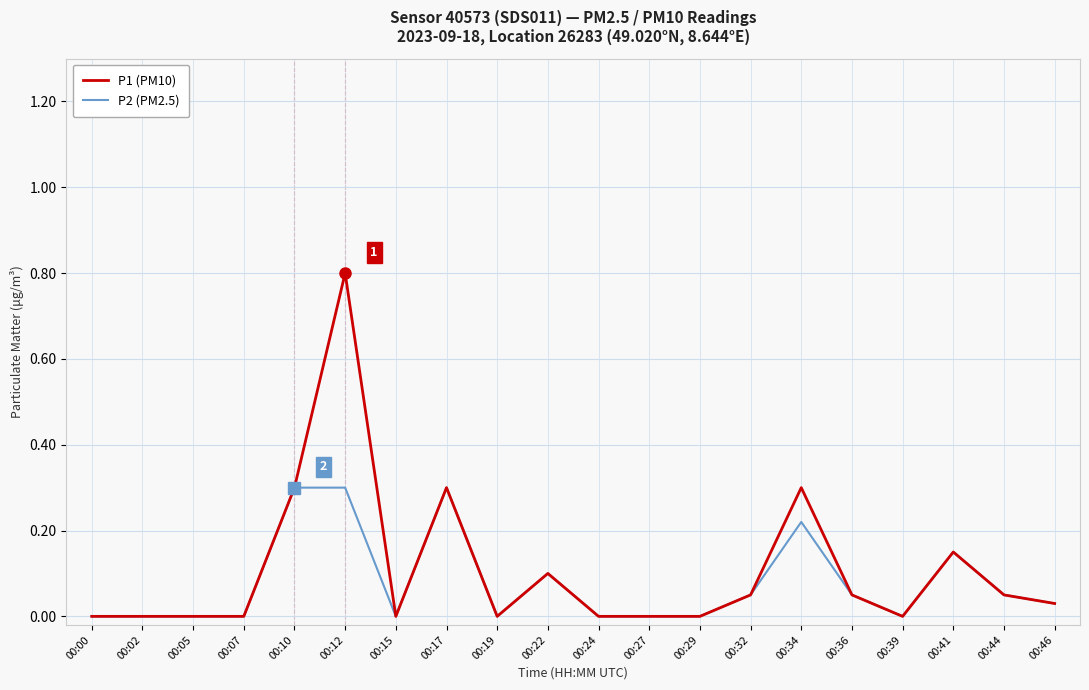

Which series has the largest range (max minus min)?

P1 (PM10)